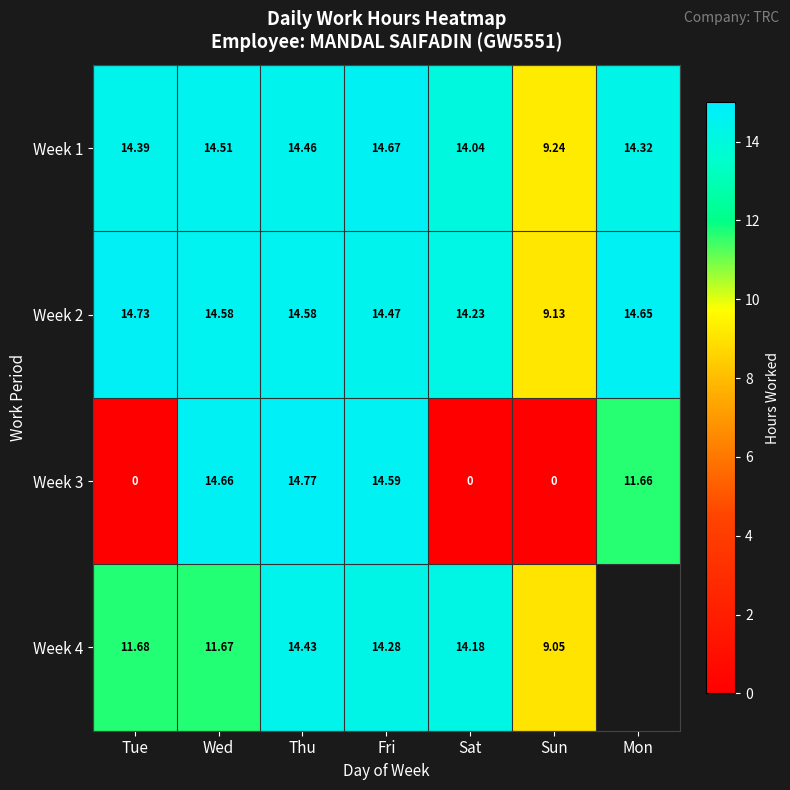

Rank the categories by Week 1 value from lowest to highest.

Sun, Sat, Mon, Tue, Thu, Wed, Fri